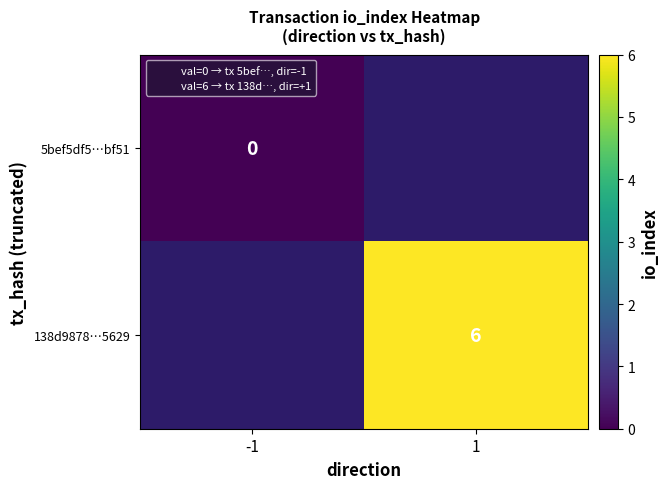

The value of 138d9878…5629 at 1 is 6. True or false?

True